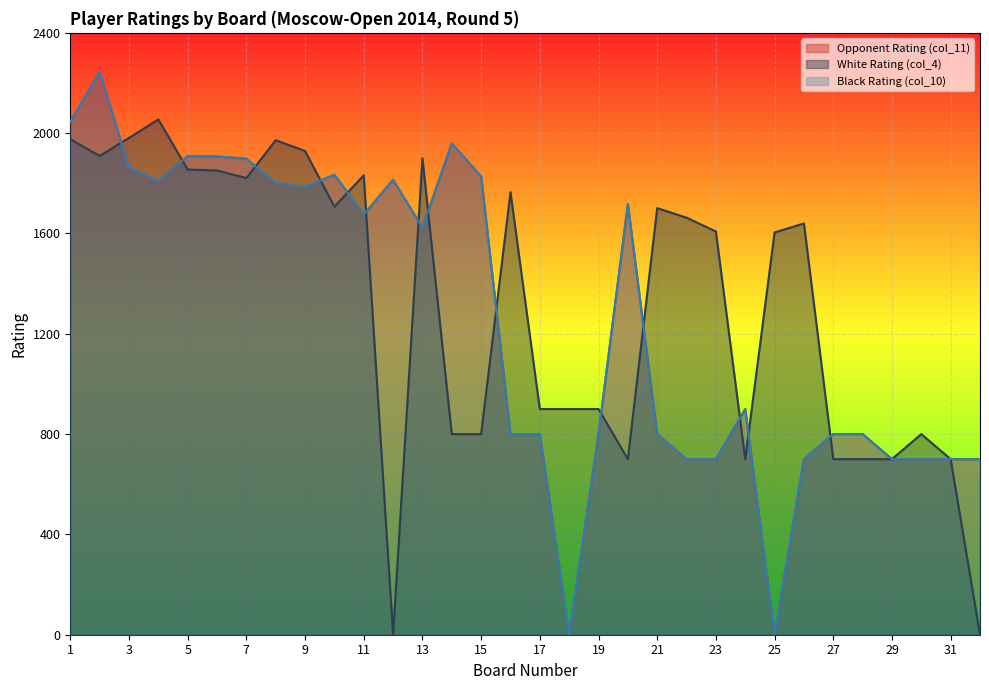

What is the difference between the highest and lowest values at 6?

56